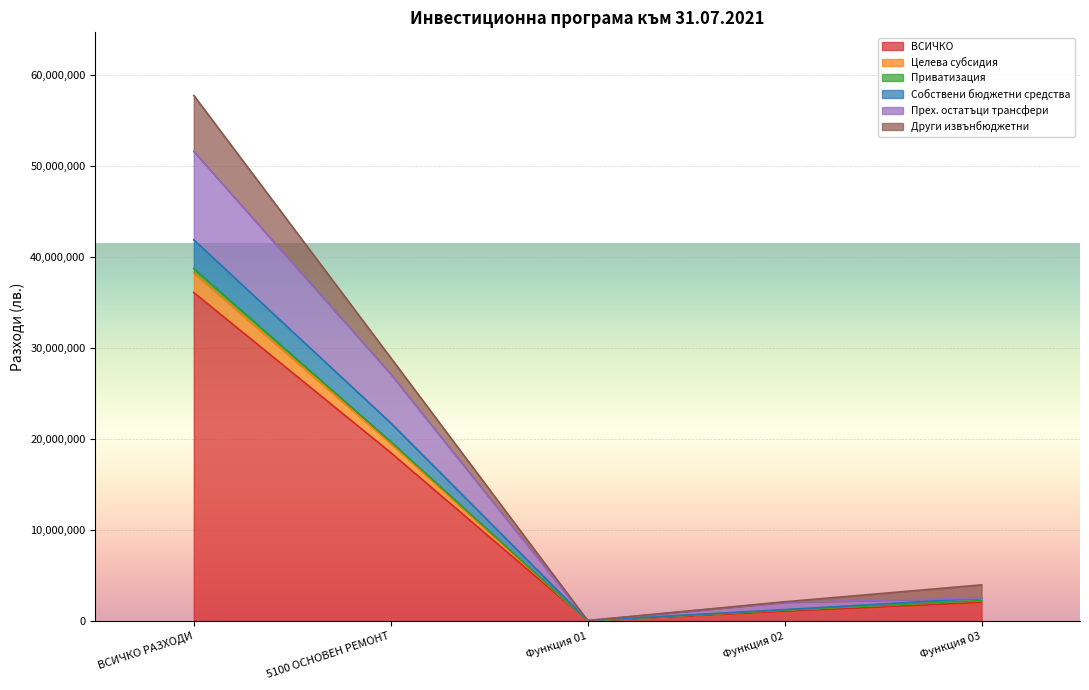

At which category is the sum across all series the highest?

ВСИЧКО РАЗХОДИ